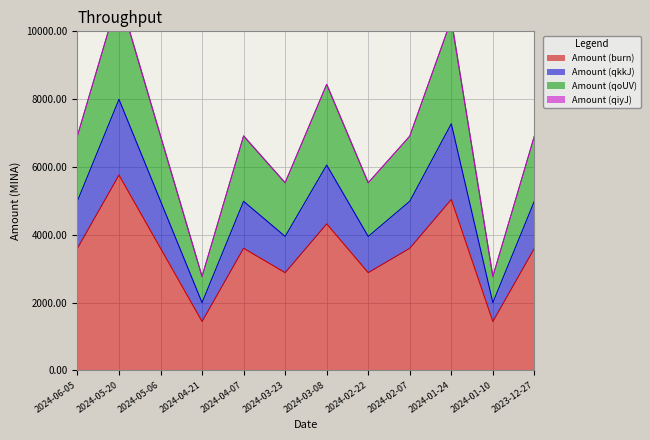

True or false: Amount (qoUV) and Amount (qkkJ) cross at least once.

False